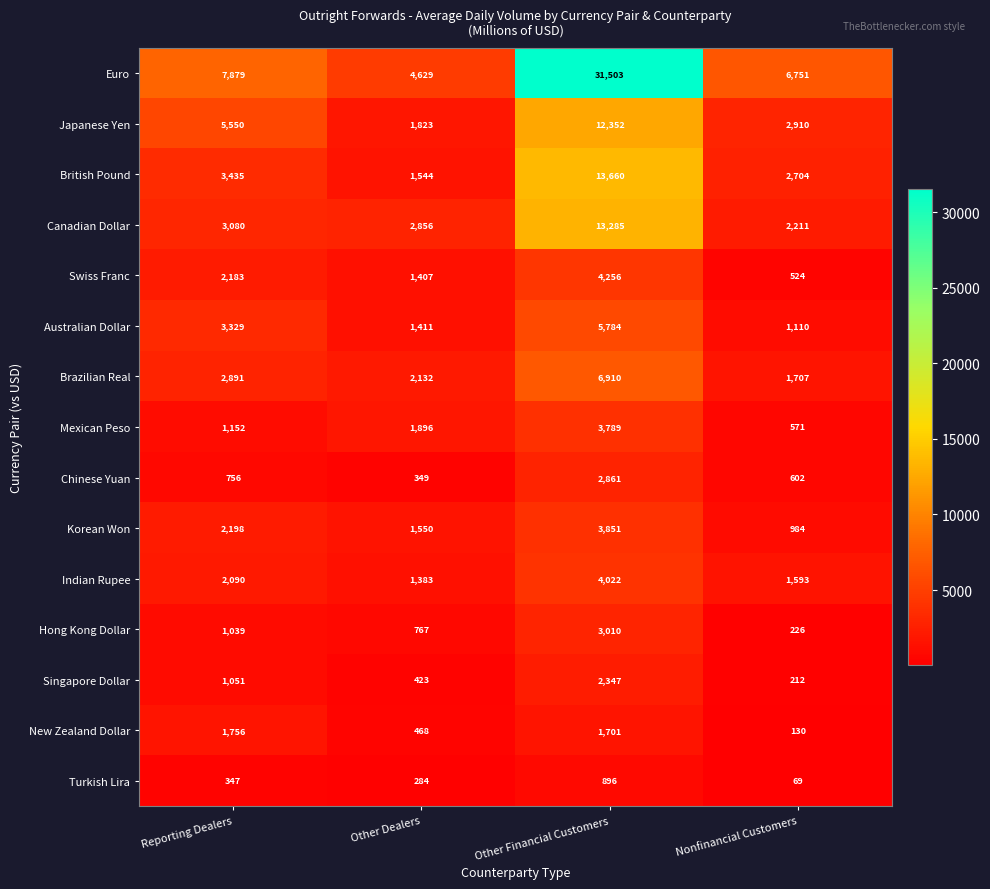

Is it true that Indian Rupee equals 2707 at Nonfinancial Customers?

False